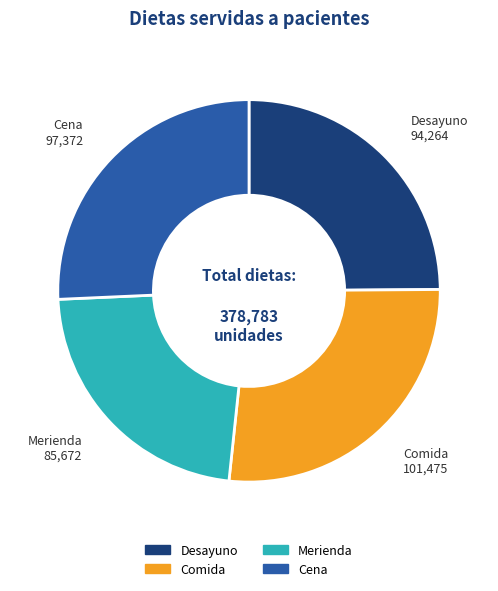

Rank the categories by value from highest to lowest.

Comida, Cena, Desayuno, Merienda